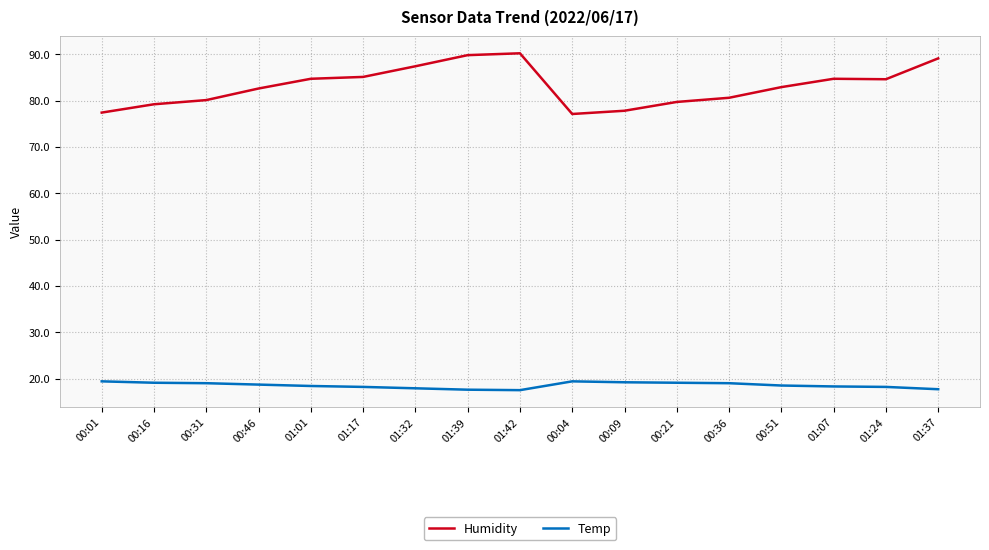

What is the maximum value shown in the chart?

90.2